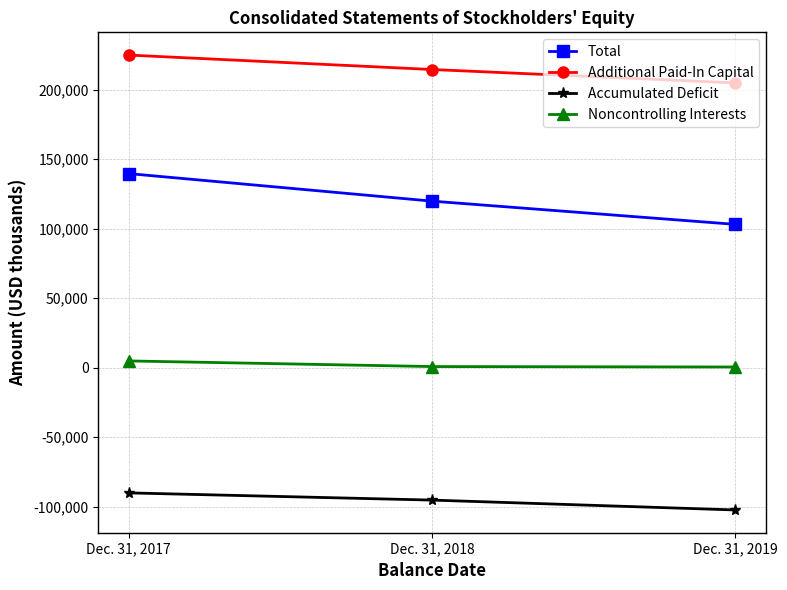

Count the number of data series in this chart.

4